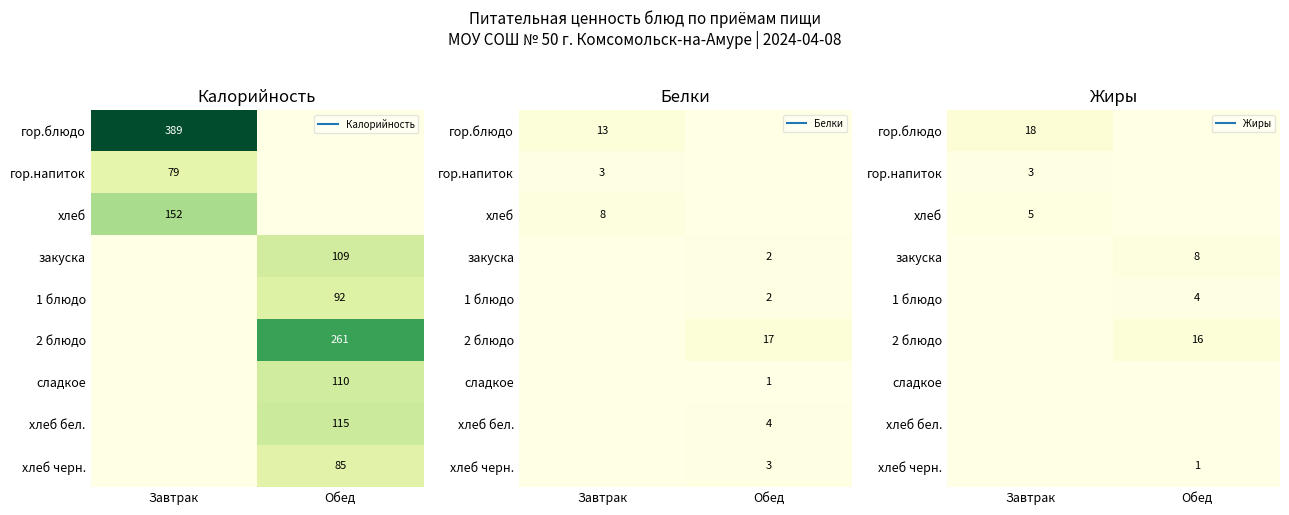

Rank the series at Завтрак from lowest to highest value.

закуска, 1 блюдо, 2 блюдо, сладкое, хлеб бел., хлеб черн., гор.напиток, хлеб, гор.блюдо